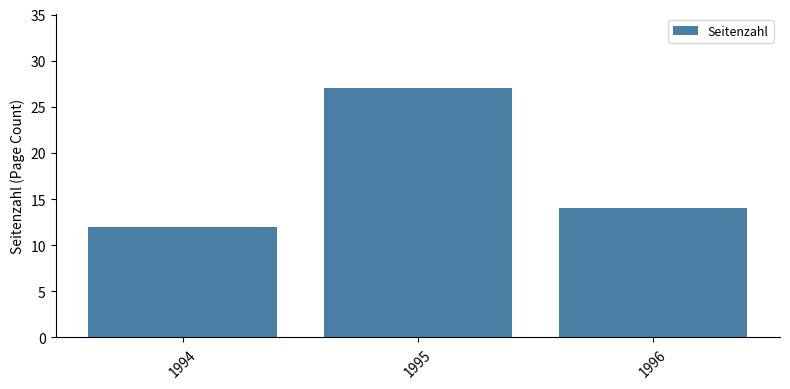

What is the value of the 1st bar from the left?

12